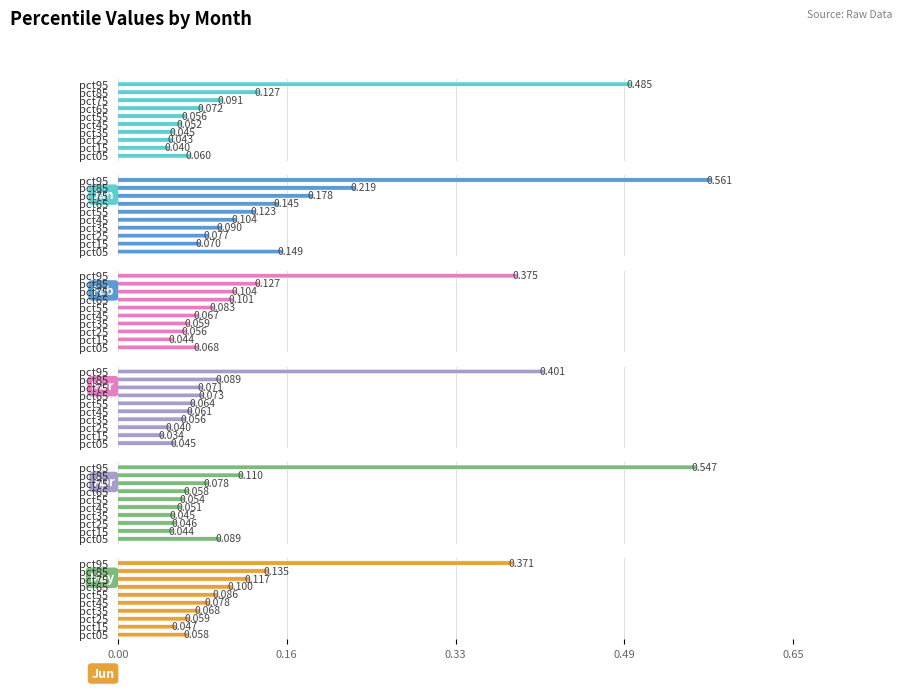

Which category has the highest value across all series?

pct95